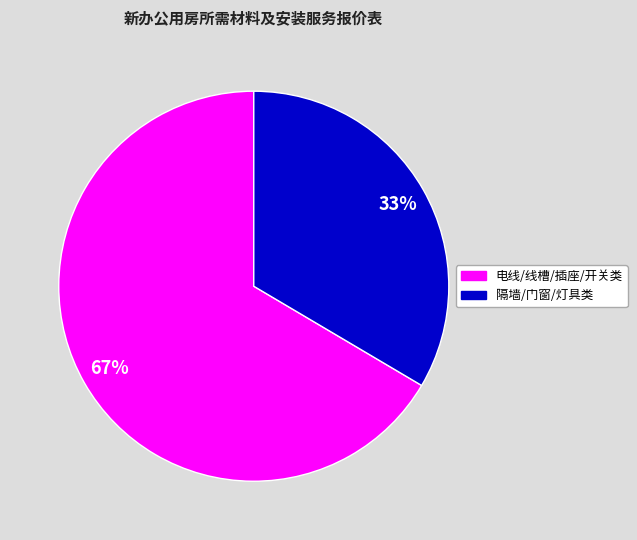

To the nearest percent, what is the average slice percentage?

33%